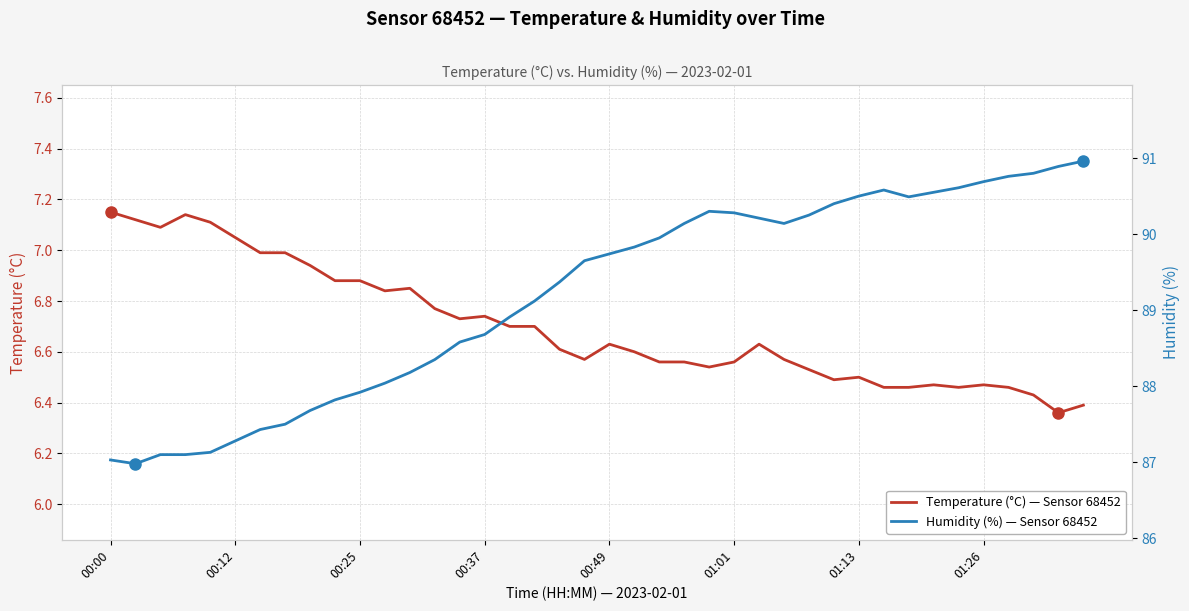

What is the value of the Temperature (°C) — Sensor 68452 point at the 37th from the left?

6.5